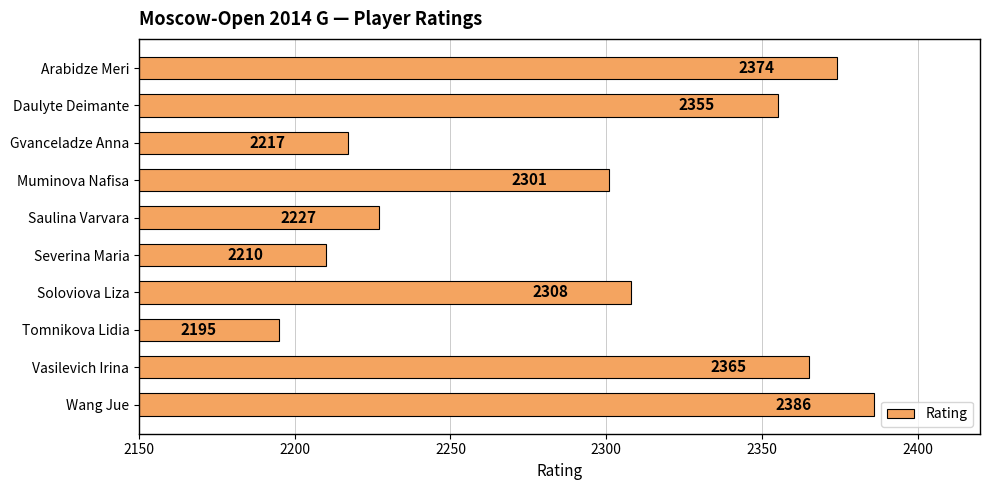

Are the bars grouped side by side (vs. stacked)?

No